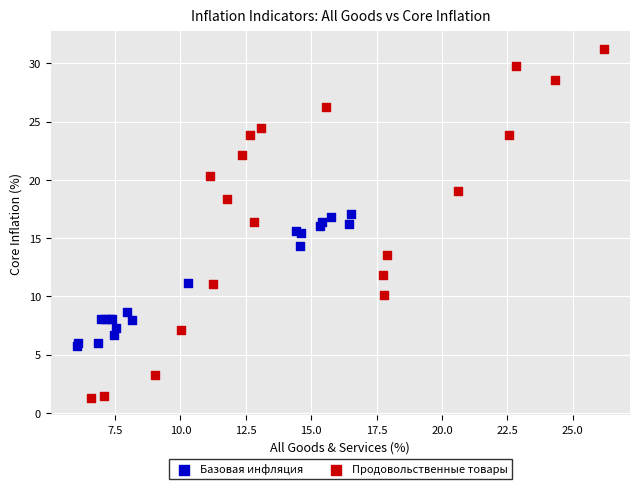

Which series contains the highest Y value?

Продовольственные товары